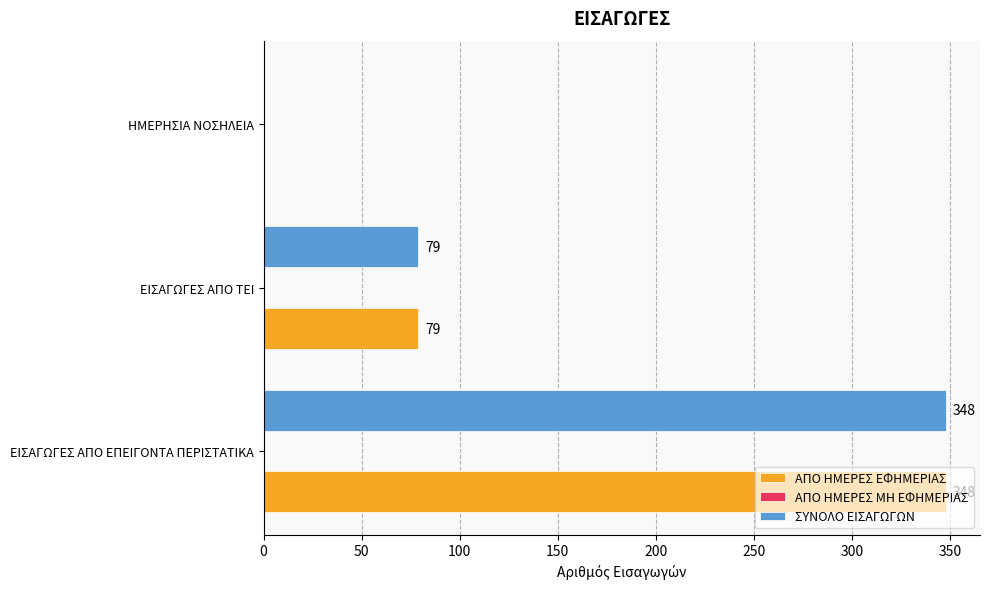

True or false: ΣΥΝΟΛΟ ΕΙΣΑΓΩΓΩΝ has a value of 230 at ΗΜΕΡΗΣΙΑ ΝΟΣΗΛΕΙΑ.

False